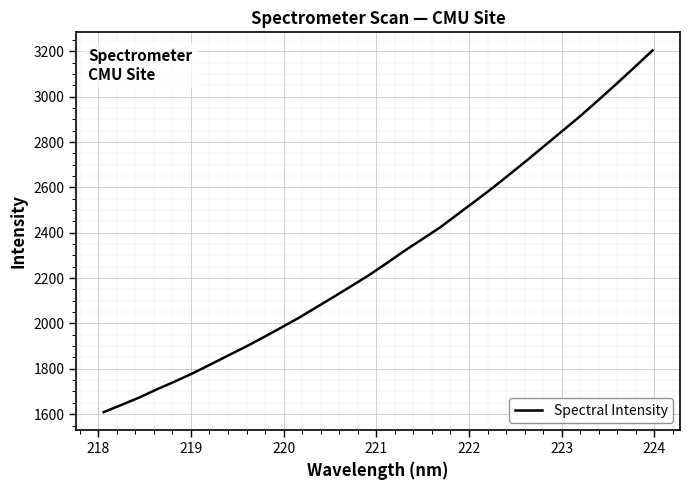

What is the difference between the maximum and minimum values?

1594.5